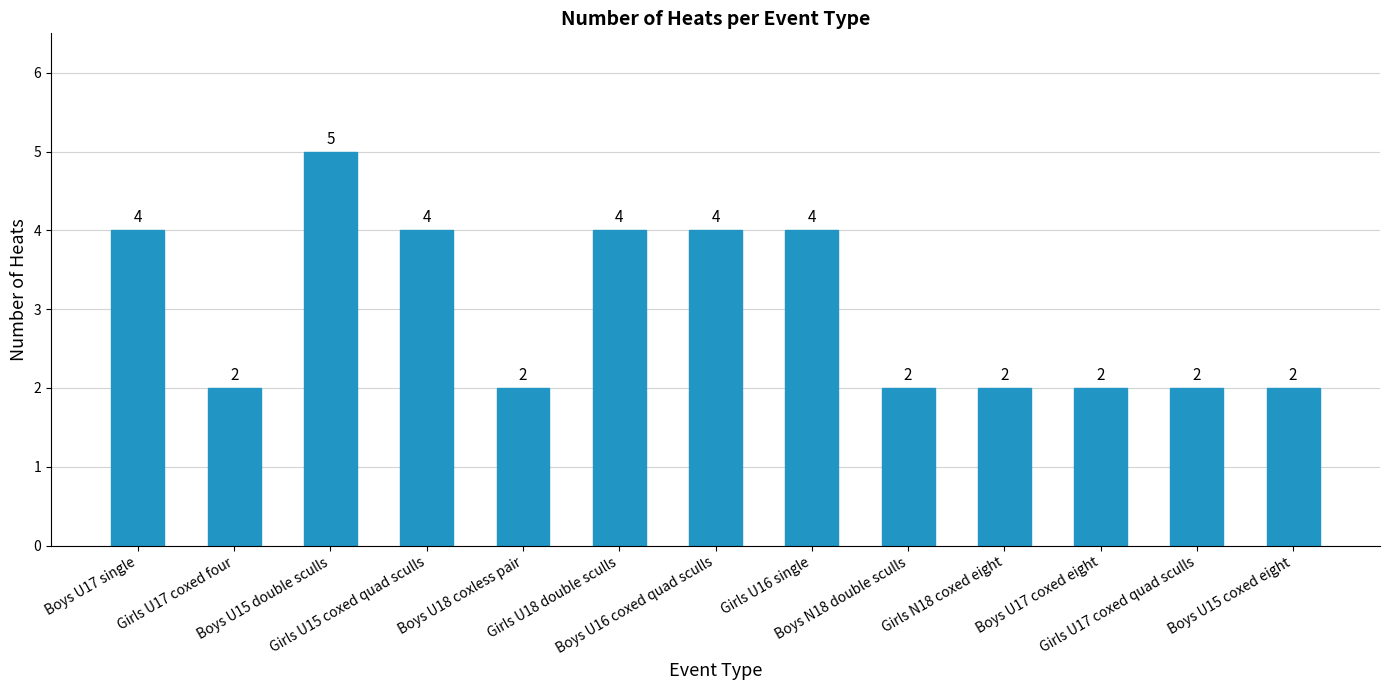

The value at Boys U17 single is 2. True or false?

False